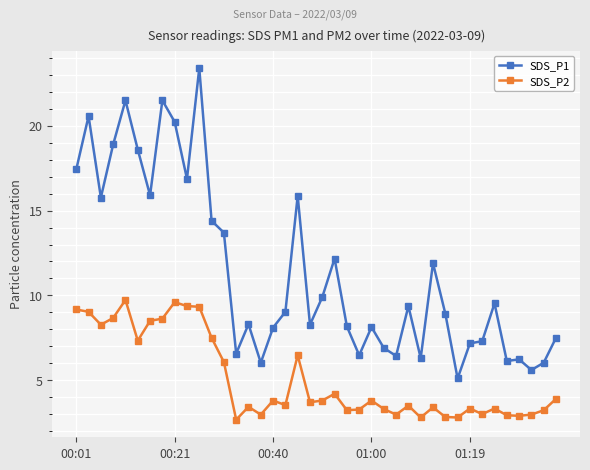

List the series in order of their peak value, highest first.

SDS_P1, SDS_P2